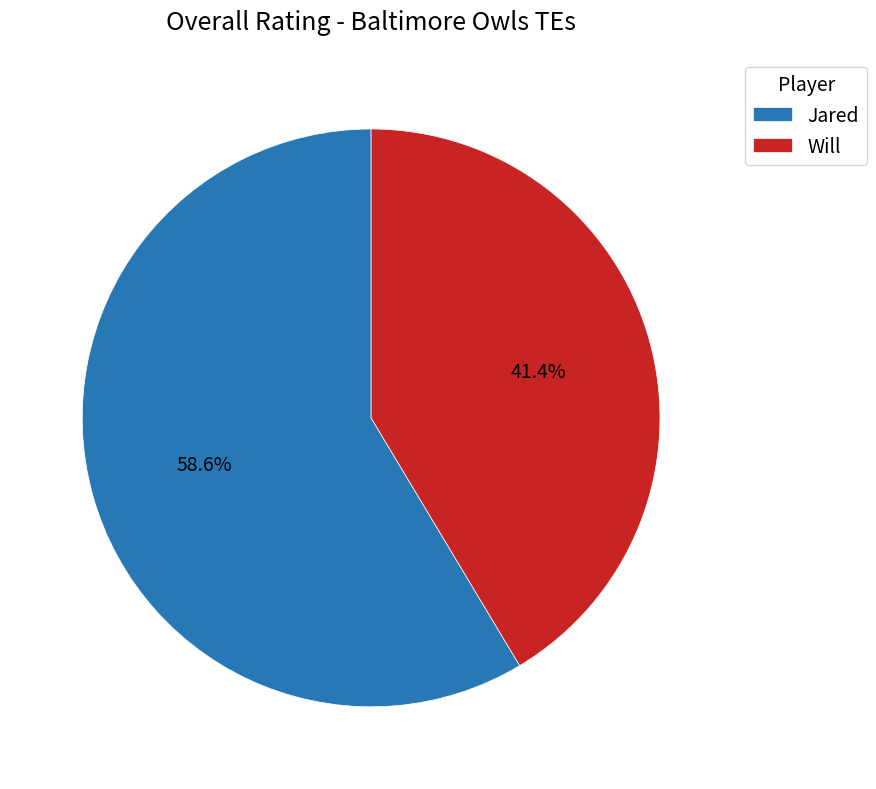

What is the total percentage of Will and Jared?

100.0%